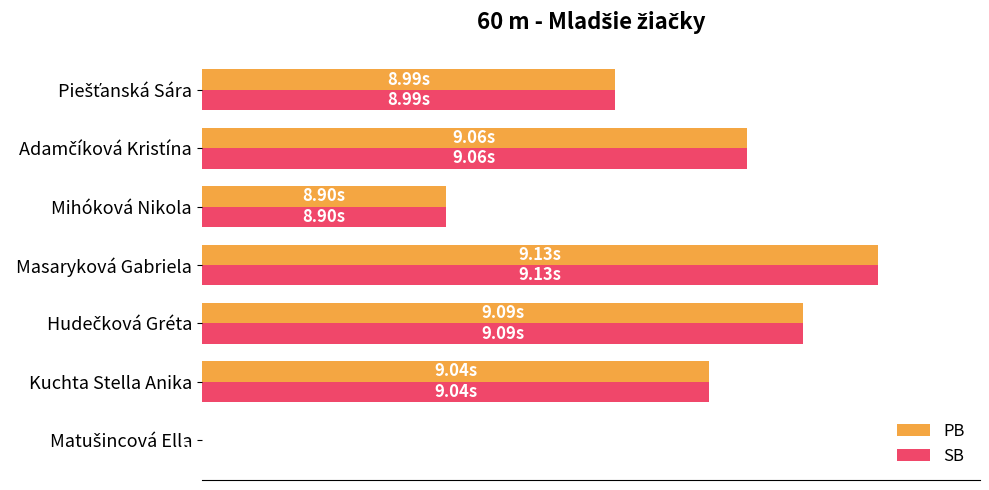

What are all the series names shown in the legend?

PB, SB